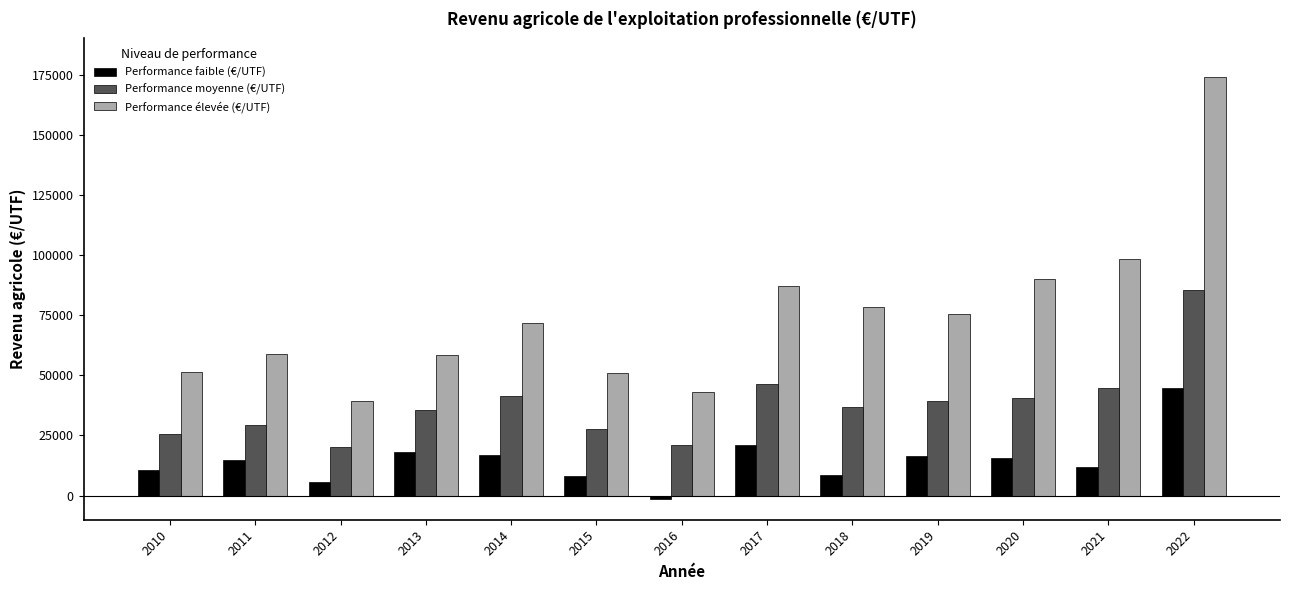

Which series changed the most between 2015 and 2020?

Performance élevée (€/UTF)